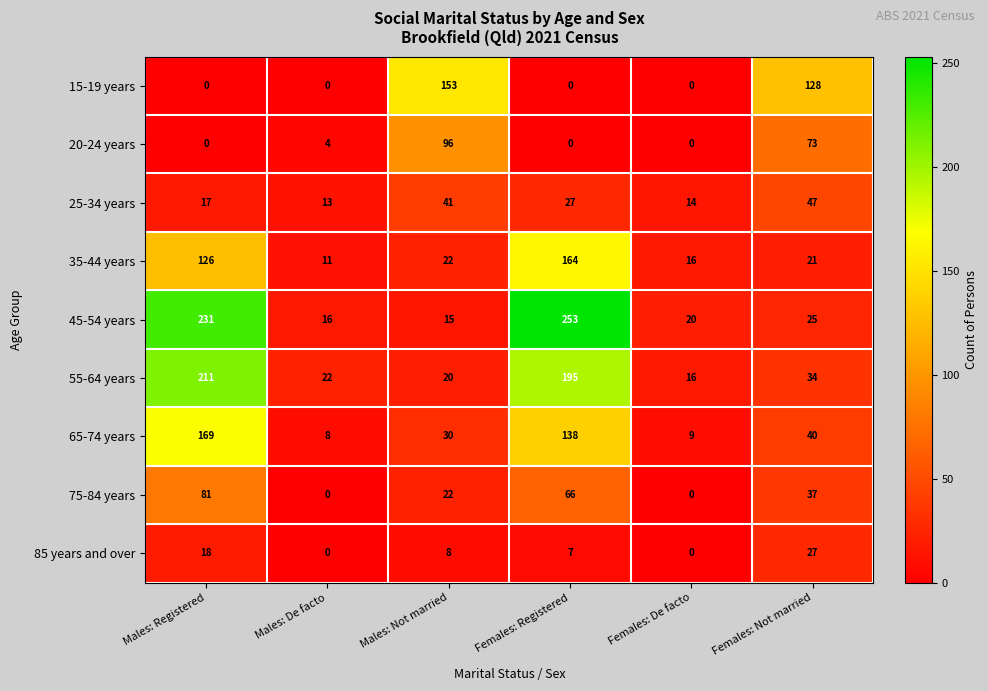

What is the spread (max minus min) of values at Females: Not married?

107